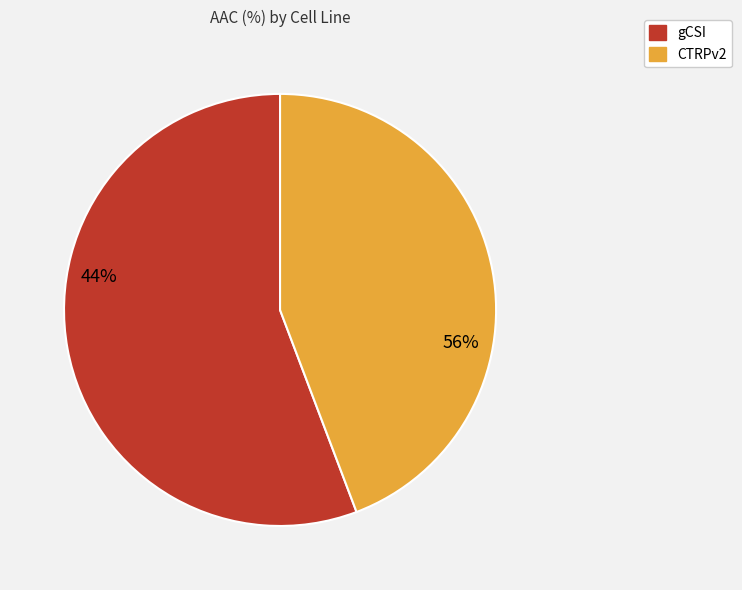

The gCSI slice represents 56% of the pie. True or false?

True